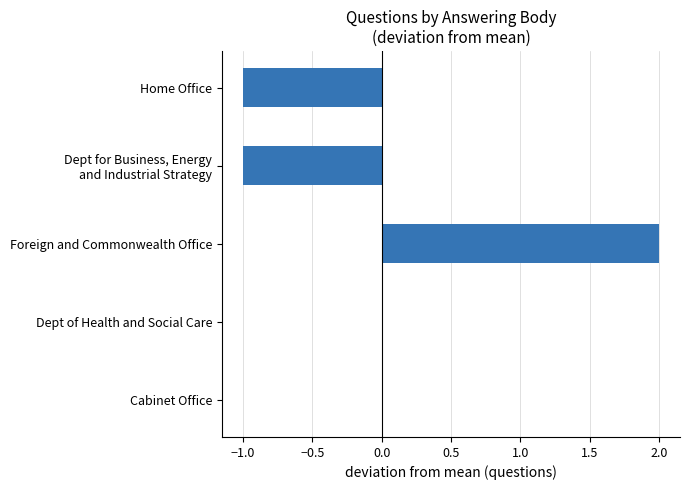

At which category does the chart reach its peak across all series?

Foreign and Commonwealth Office